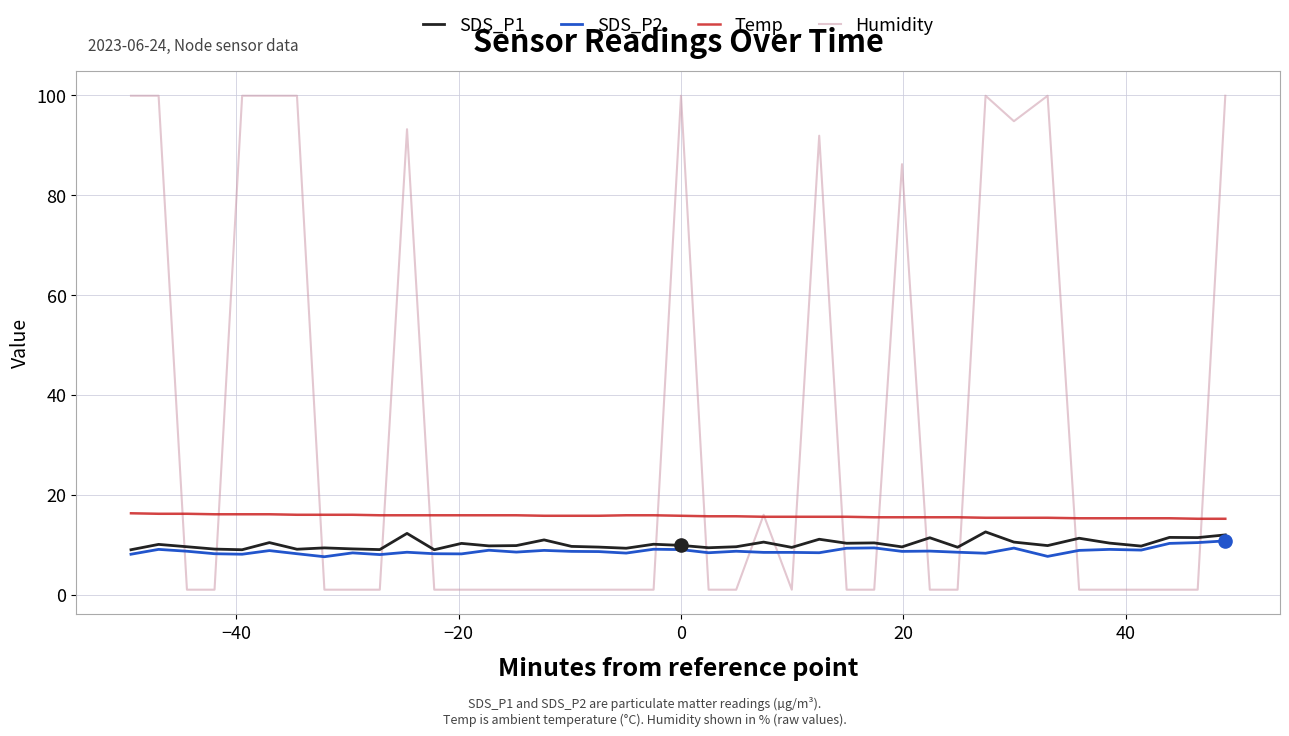

At how many categories does at least one series exceed 22?

13